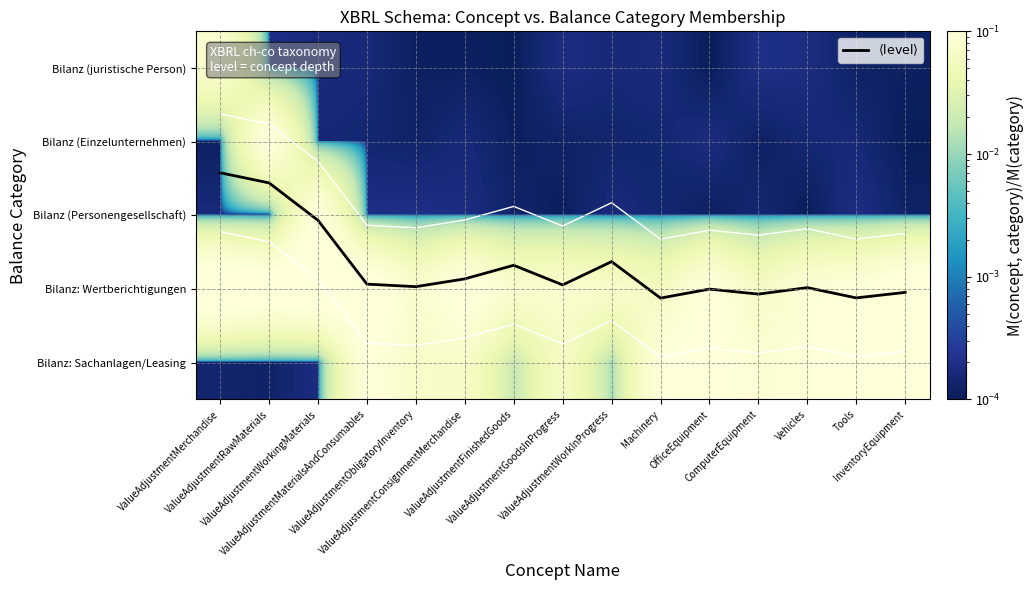

At which category is the sum across all series the highest?

Tools